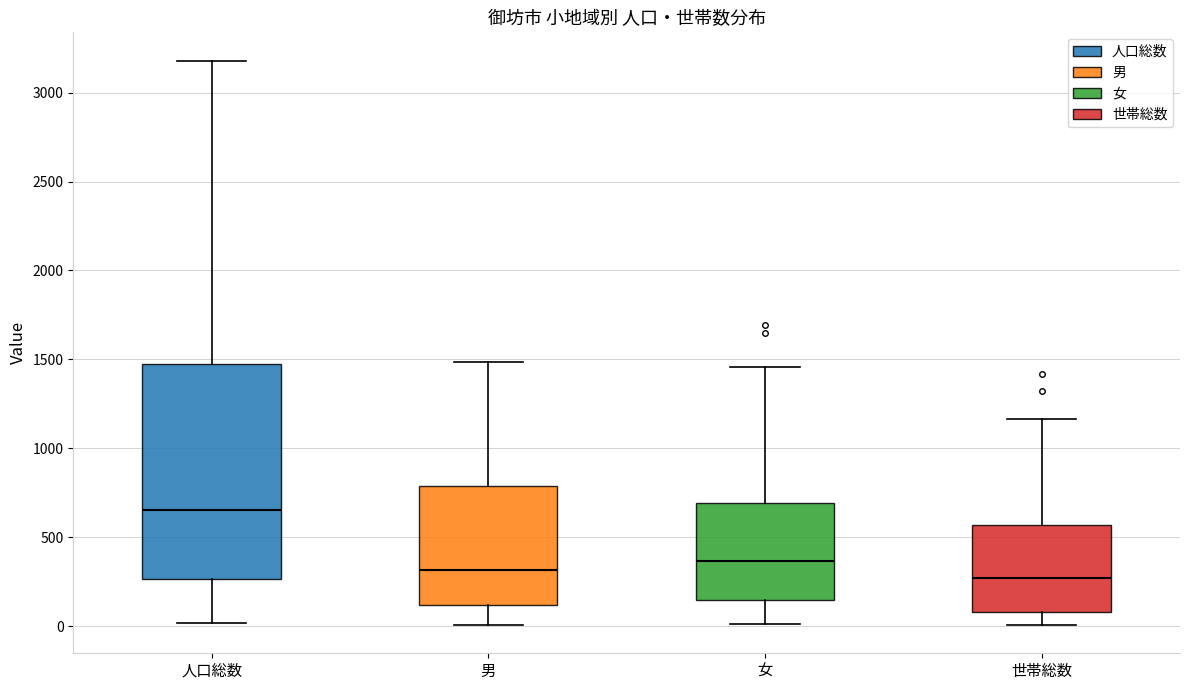

Where is the upper edge of the box for 世帯総数 on the y-axis? The values are not printed on the chart, so give them approximately, as read against the axis.

550